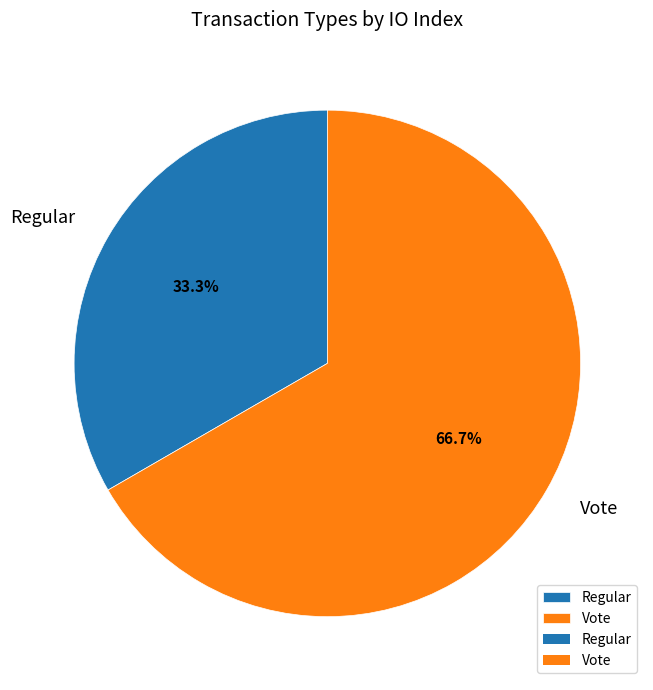

What is the ratio of the value at Regular to the value at Vote?

0.5